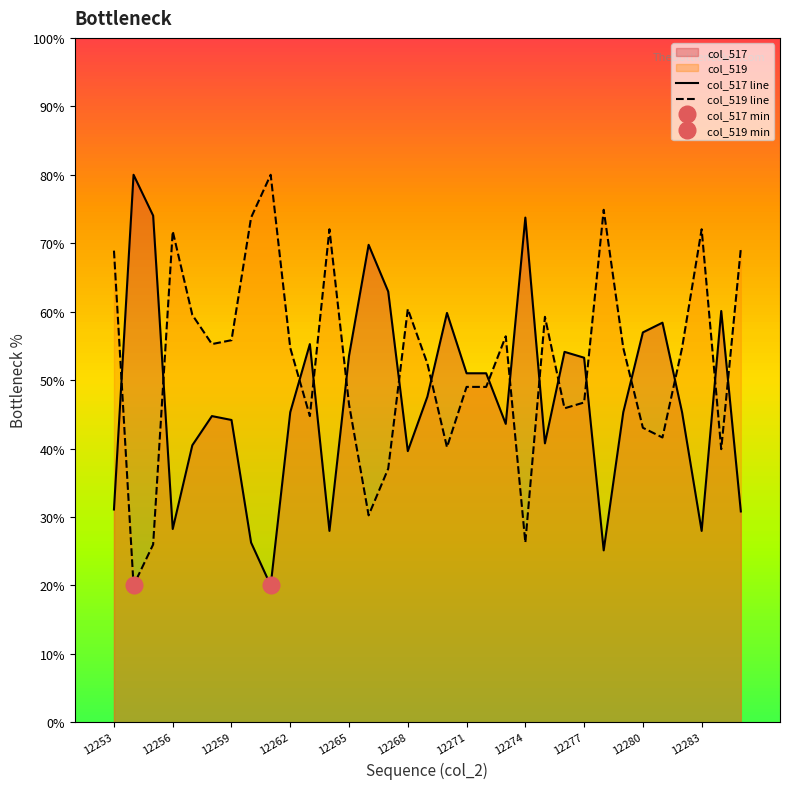

What is the lowest value of the col_517 line series?

20.0